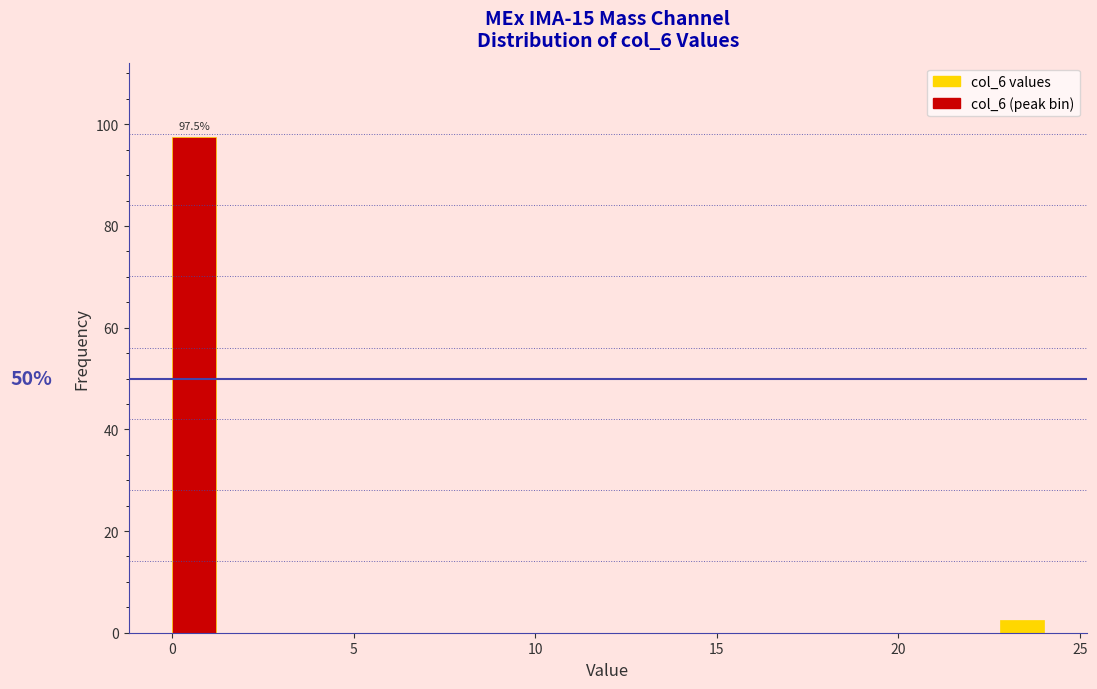

Around what value on the x-axis is the tallest bar? Give the approximate position of its centre, as read against the axis.

0.5